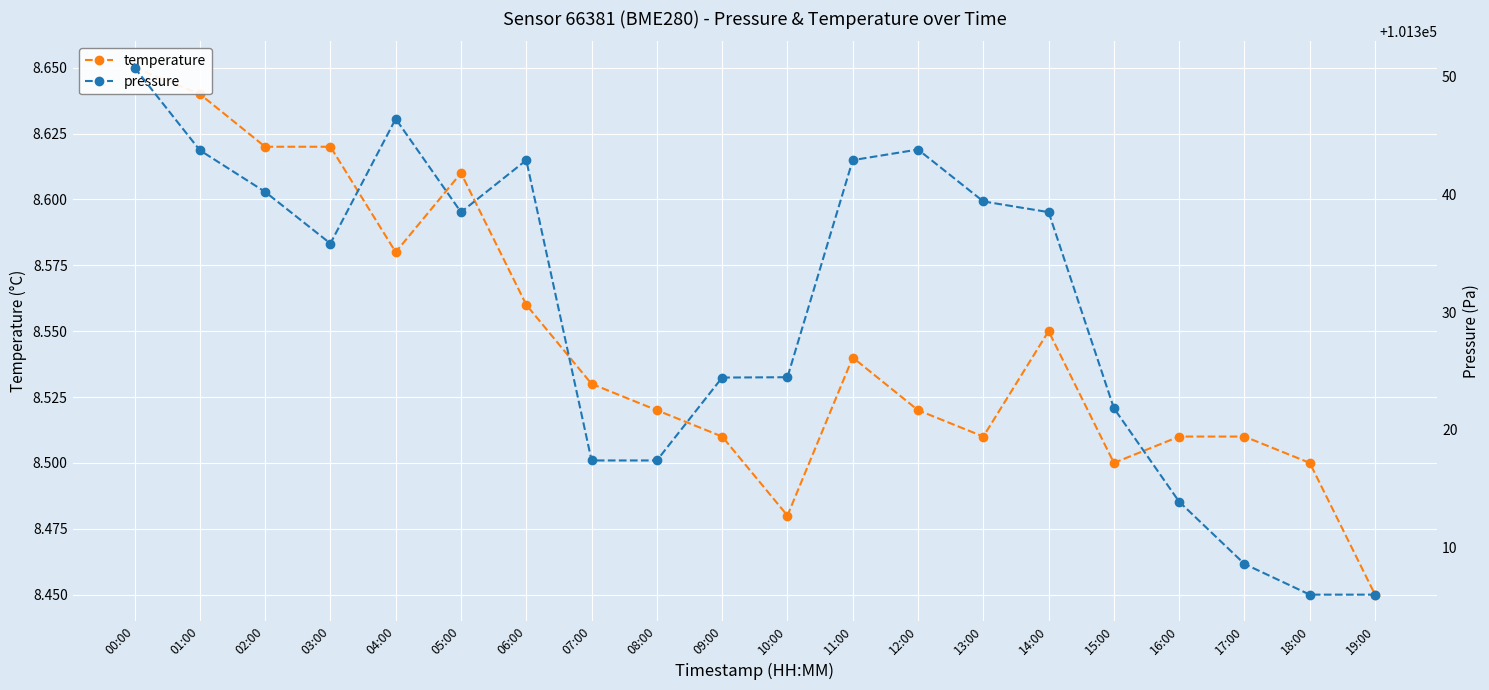

List the series in order of their overall mean, lowest first.

temperature, pressure